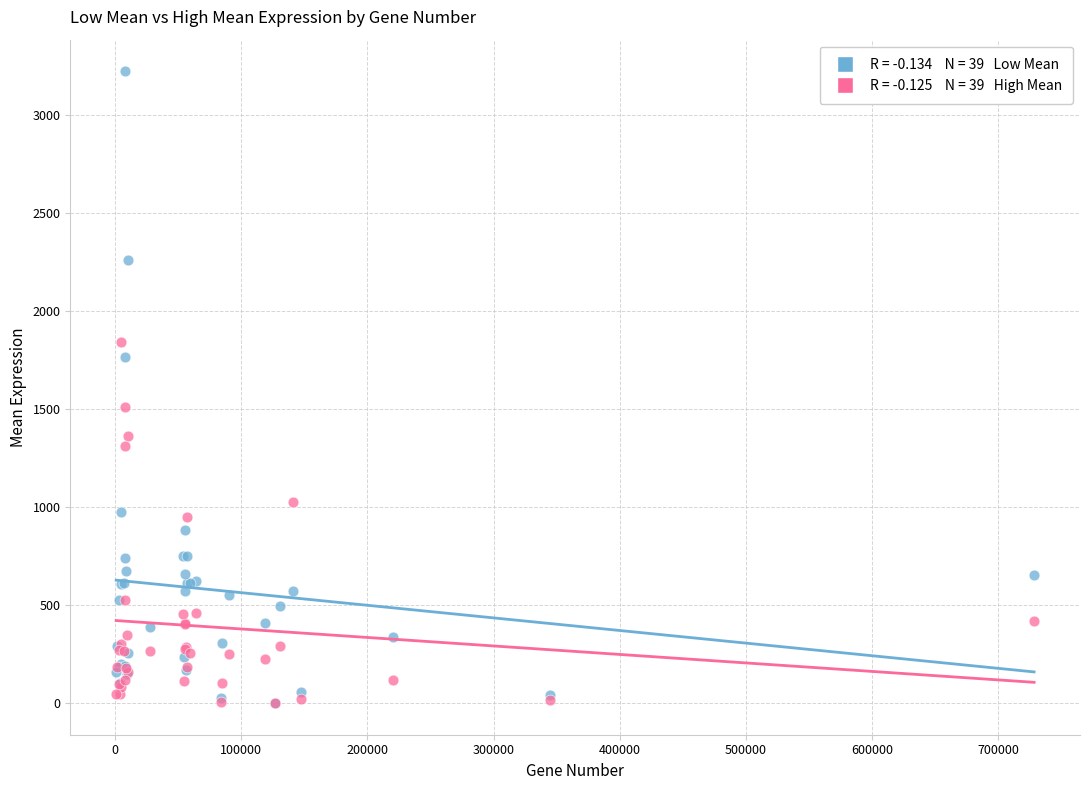

Across all series, what Y value is closest to 1610?

1509.4